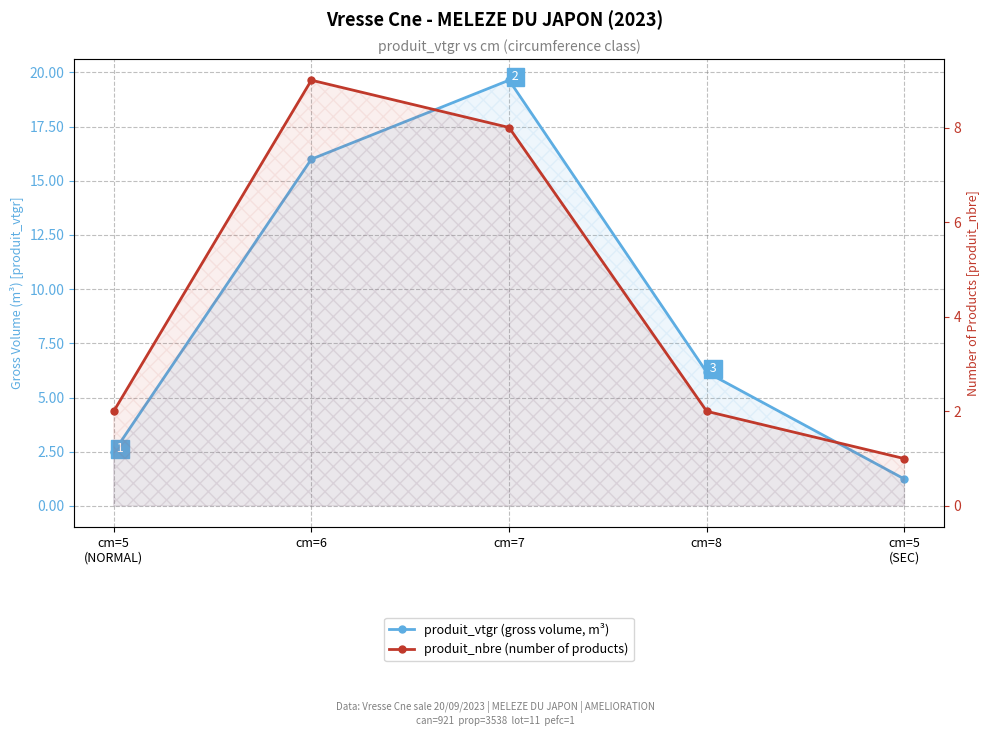

What is the sum of all produit_nbre (number of products) values?

22.0